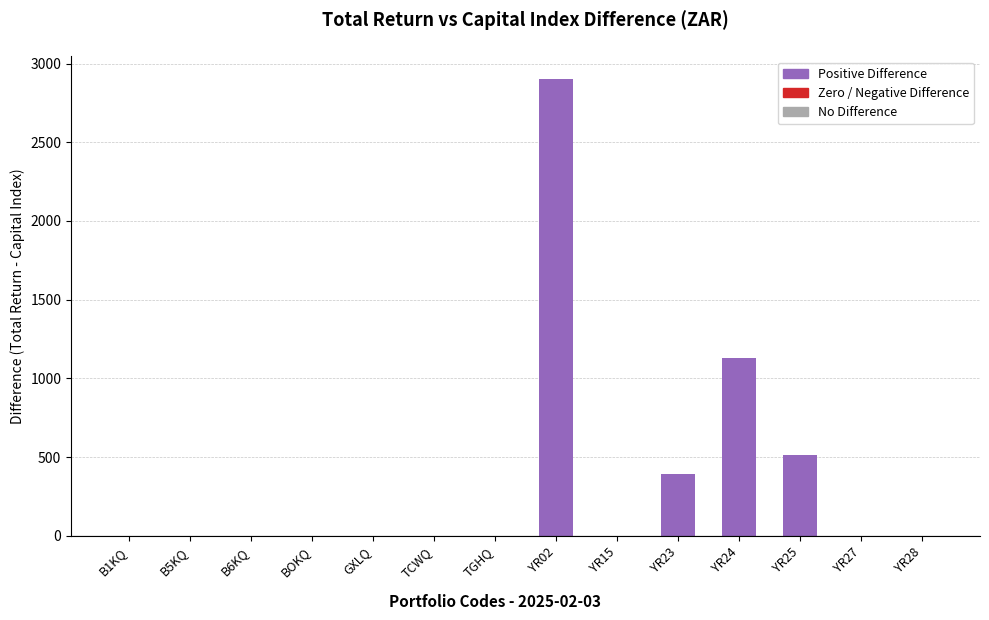

Is it true that the value at YR25 is 755.1?

False